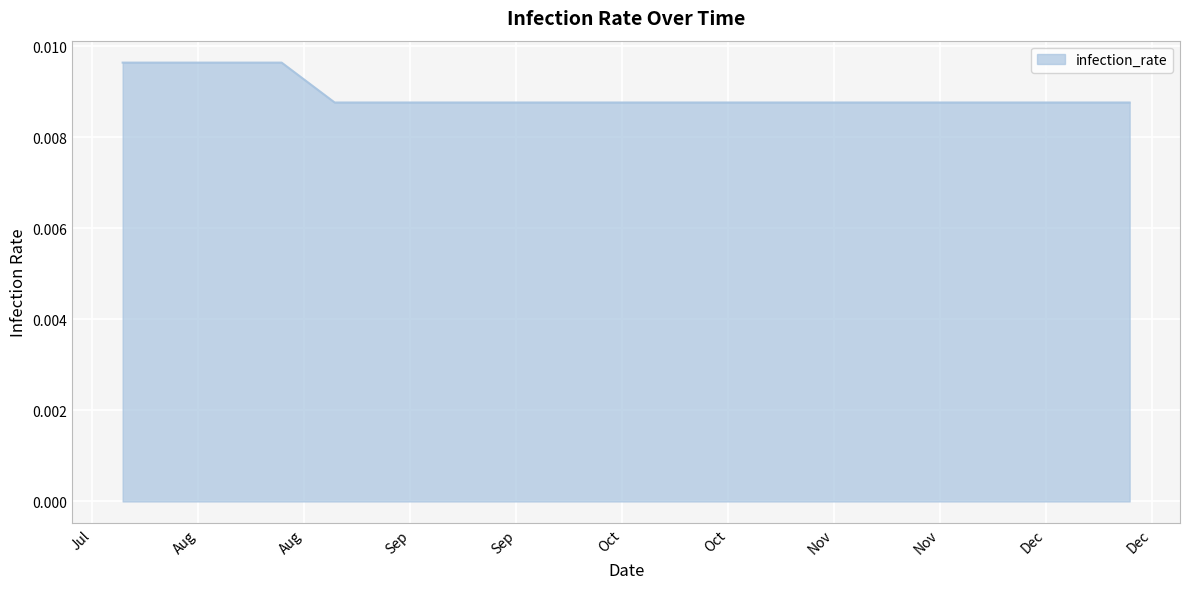

How many categories are shown in the chart?

20